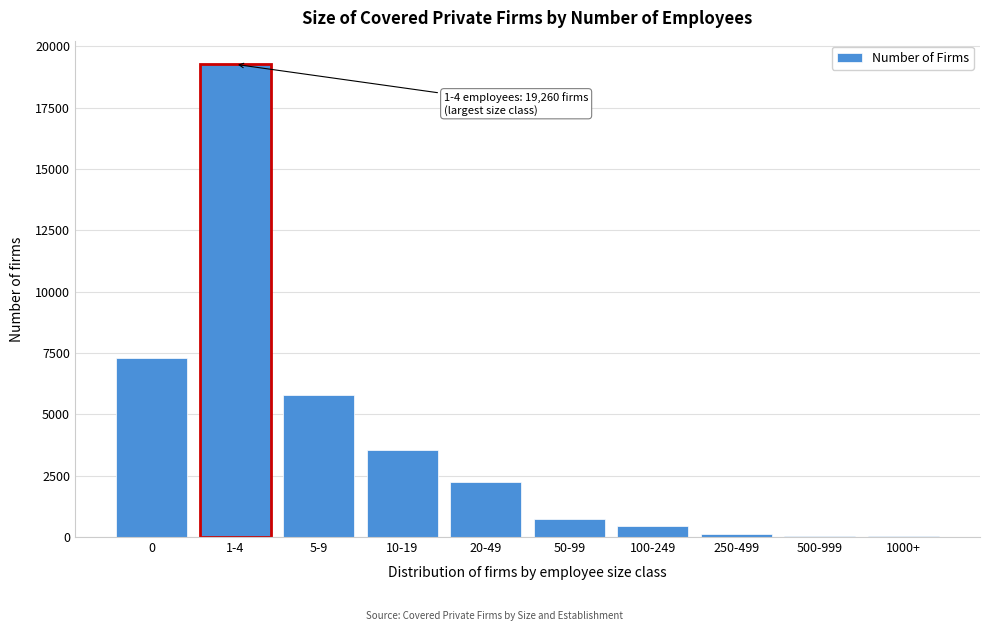

True or false: the data shows 7314 at 0.

True